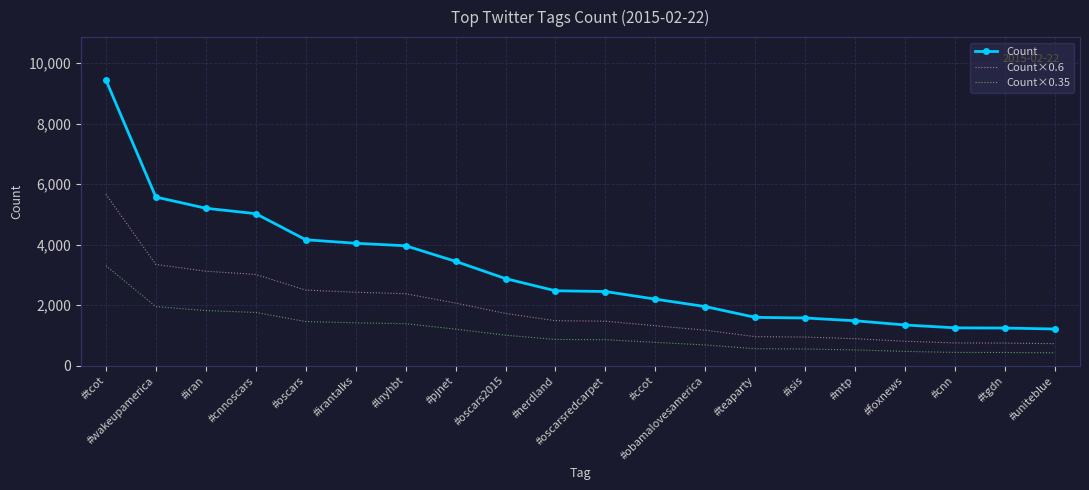

Between #oscars2015 and #teaparty, which series saw the biggest shift?

Count